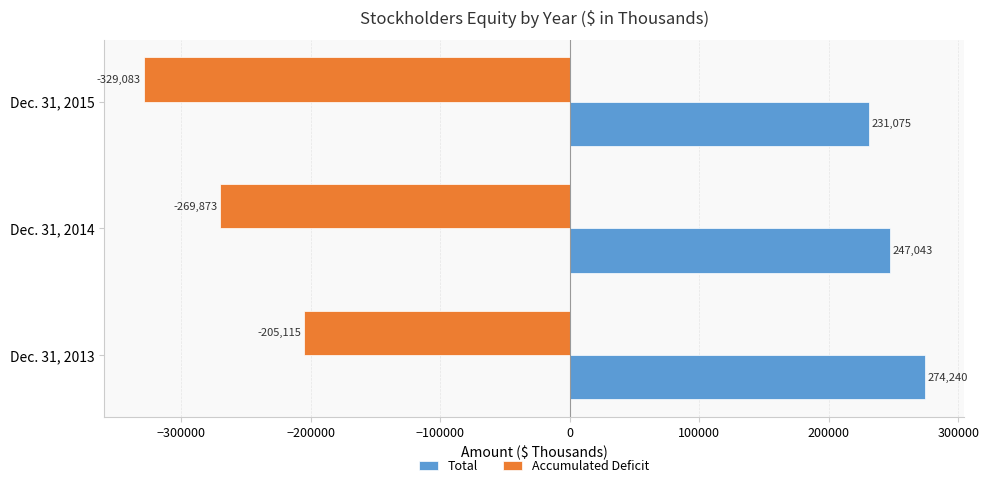

How many Accumulated Deficit values are between -329083 and -205115?

3